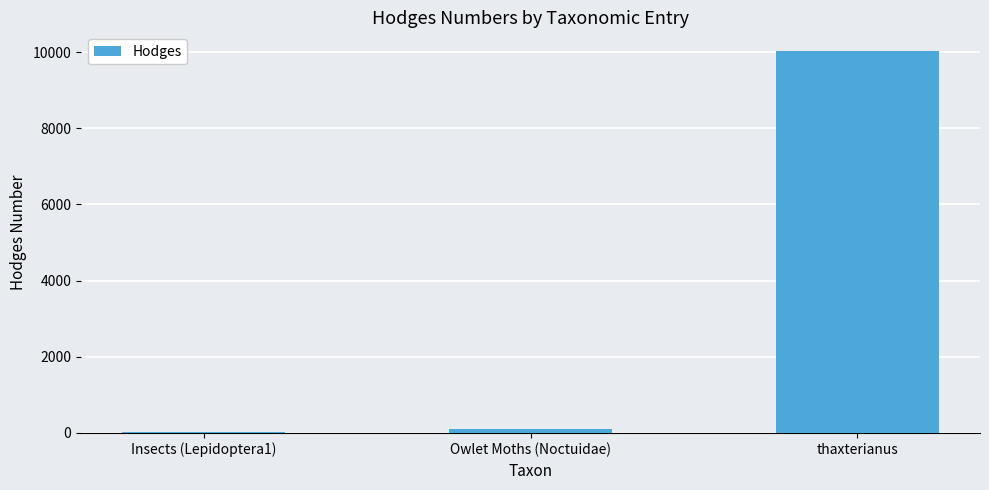

What is the sum of all values?

10142.5